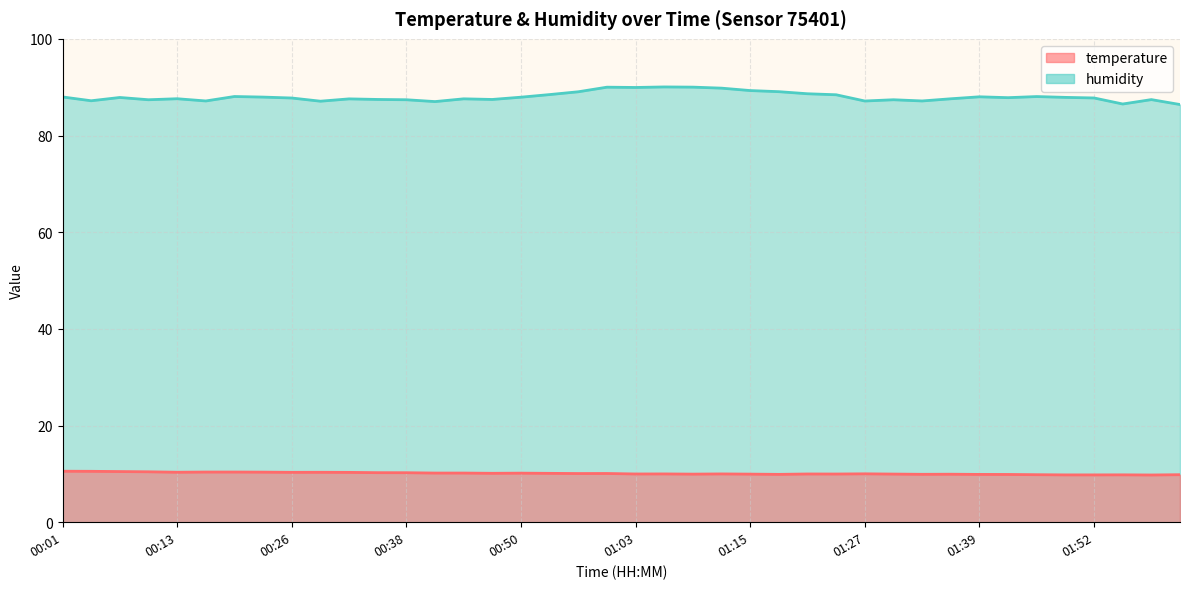

Reading right to left, transcribe all the data shown in this chart.

temperature: 02:01=9.8	01:58=9.8	01:55=9.8	01:52=9.8	01:49=9.8	01:46=9.8	01:42=9.9	01:39=9.9	01:36=9.9	01:33=9.9	01:30=10.0	01:27=10.0	01:24=10.0	01:21=10.0	01:18=9.9	01:15=9.9	01:12=10.0	01:09=9.9	01:06=10.0	01:03=10.0	01:00=10.1	00:56=10.1	00:53=10.1	00:50=10.2	00:47=10.1	00:44=10.2	00:41=10.2	00:38=10.2	00:35=10.2	00:32=10.3	00:29=10.3	00:26=10.3	00:23=10.4	00:20=10.4	00:17=10.4	00:13=10.3	00:10=10.4	00:07=10.5	00:04=10.5	00:01=10.6
humidity: 02:01=86.4	01:58=87.4	01:55=86.5	01:52=87.8	01:49=87.9	01:46=88.1	01:42=87.8	01:39=88.0	01:36=87.6	01:33=87.2	01:30=87.4	01:27=87.1	01:24=88.4	01:21=88.6	01:18=89.1	01:15=89.3	01:12=89.8	01:09=90.0	01:06=90.0	01:03=89.9	01:00=90.0	00:56=89.0	00:53=88.5	00:50=87.9	00:47=87.5	00:44=87.6	00:41=87.0	00:38=87.4	00:35=87.5	00:32=87.6	00:29=87.1	00:26=87.8	00:23=88.0	00:20=88.1	00:17=87.2	00:13=87.6	00:10=87.4	00:07=87.9	00:04=87.2	00:01=88.0